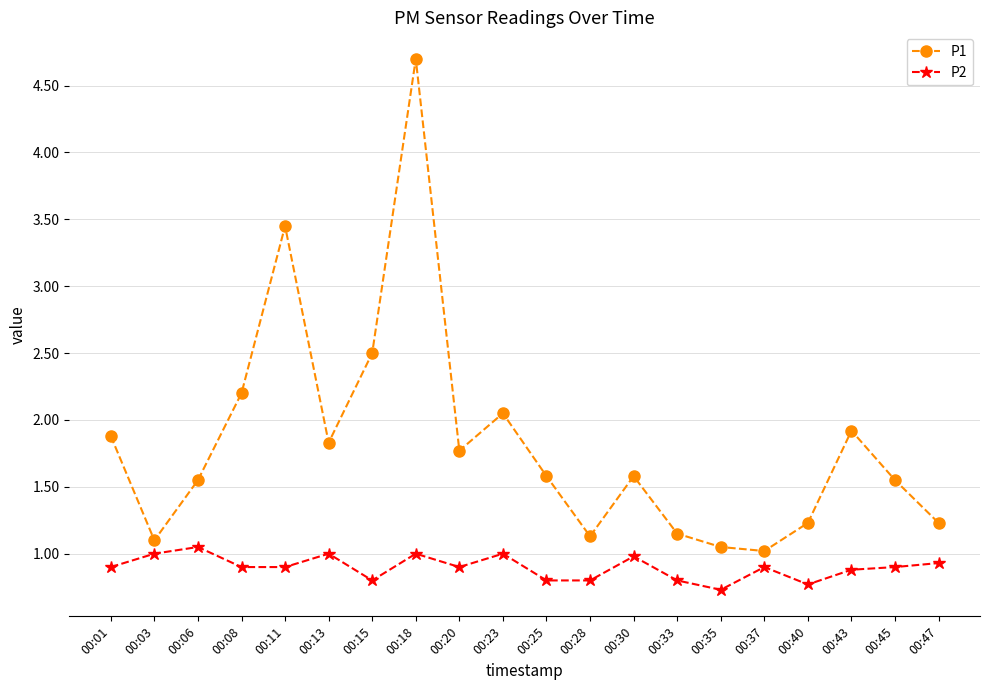

Between 00:08 and 00:47, which series saw the biggest shift?

P1